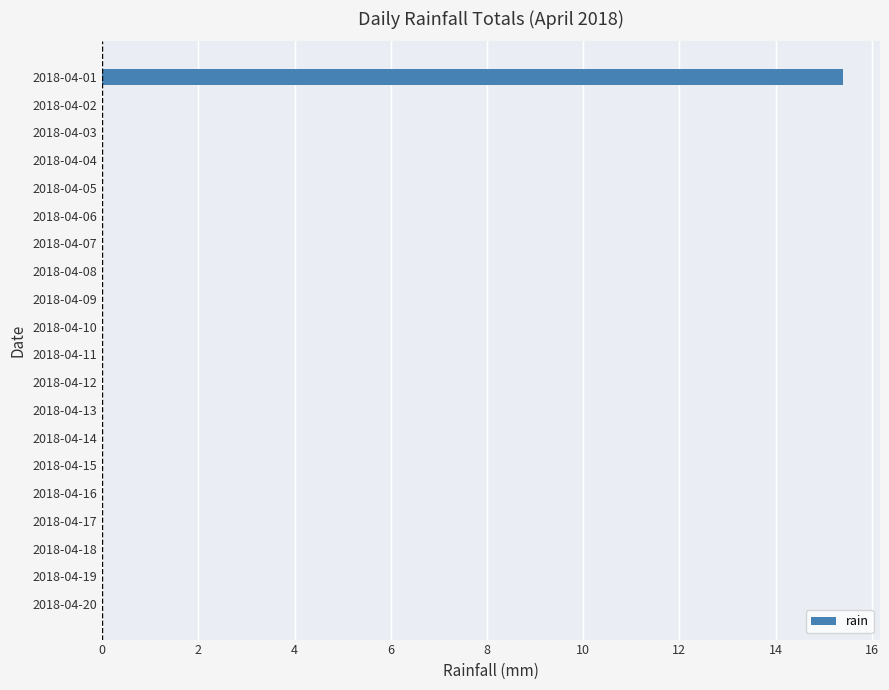

Is it true that the value at 2018-04-14 is -4.6?

False